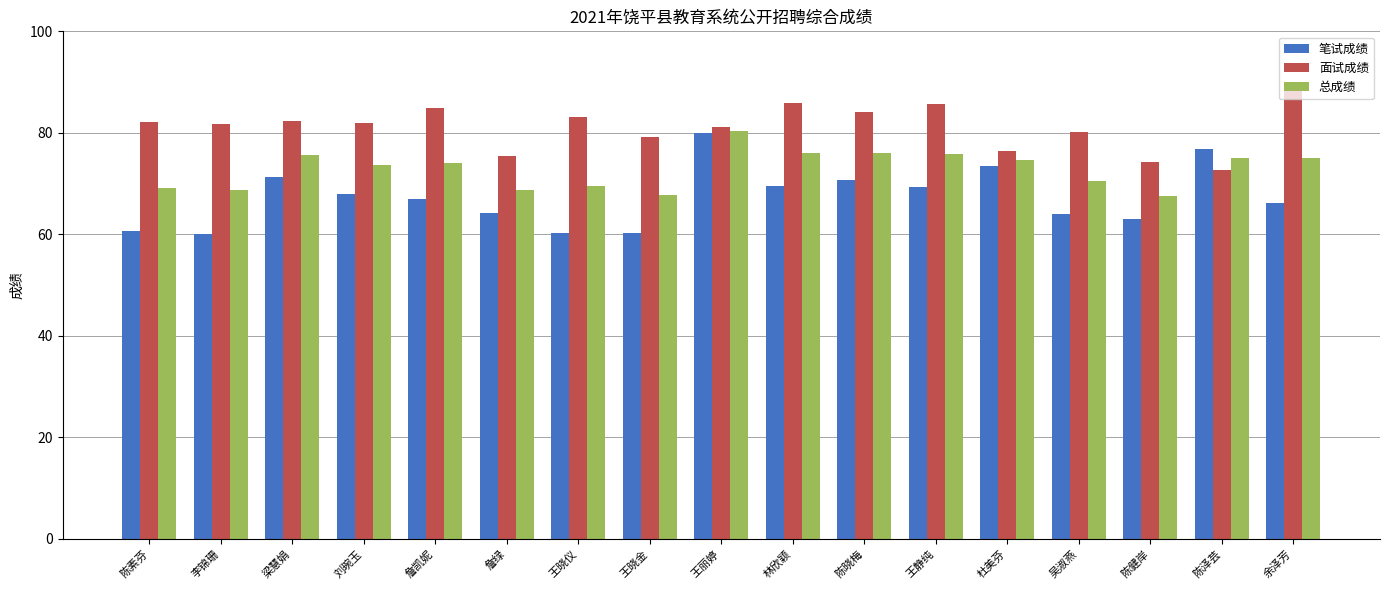

Rank the series by their average value, from lowest to highest.

笔试成绩, 总成绩, 面试成绩